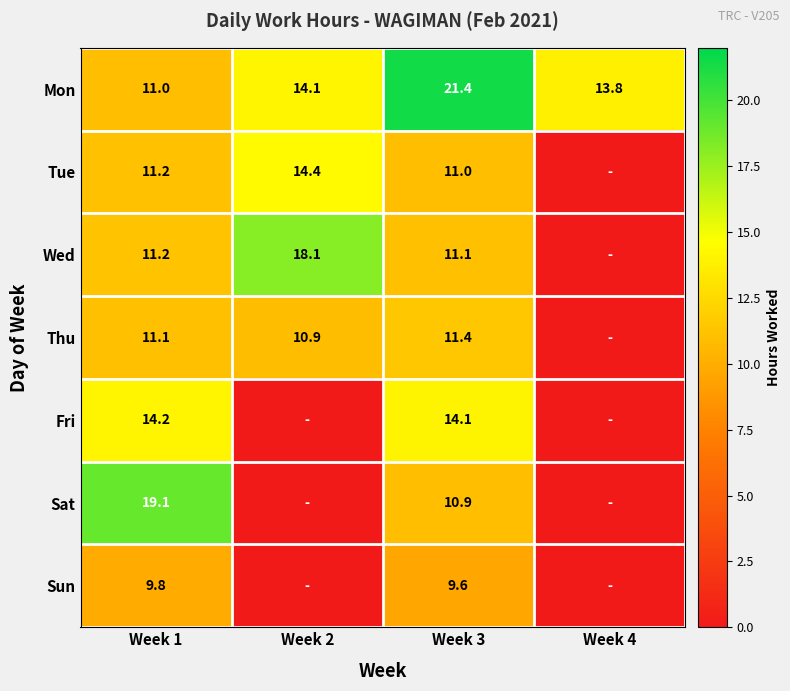

What is the greatest value displayed?

21.4